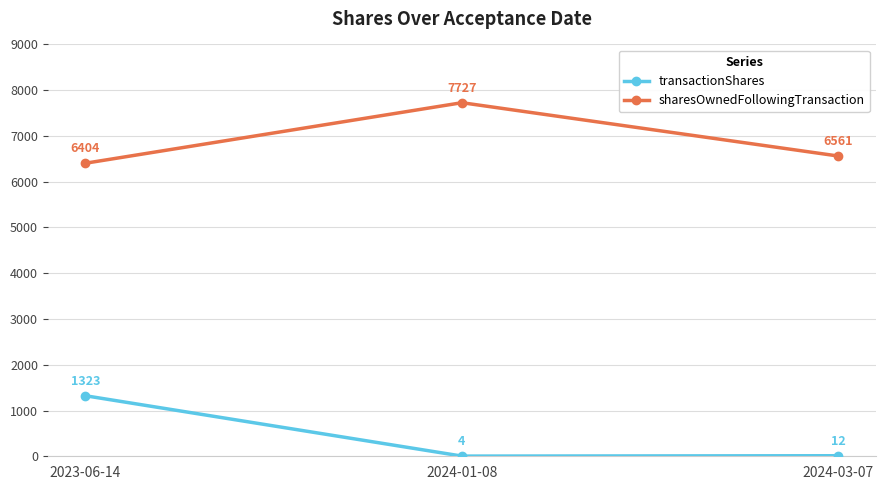

What is the difference between the highest and lowest values at 2024-03-07?

6549